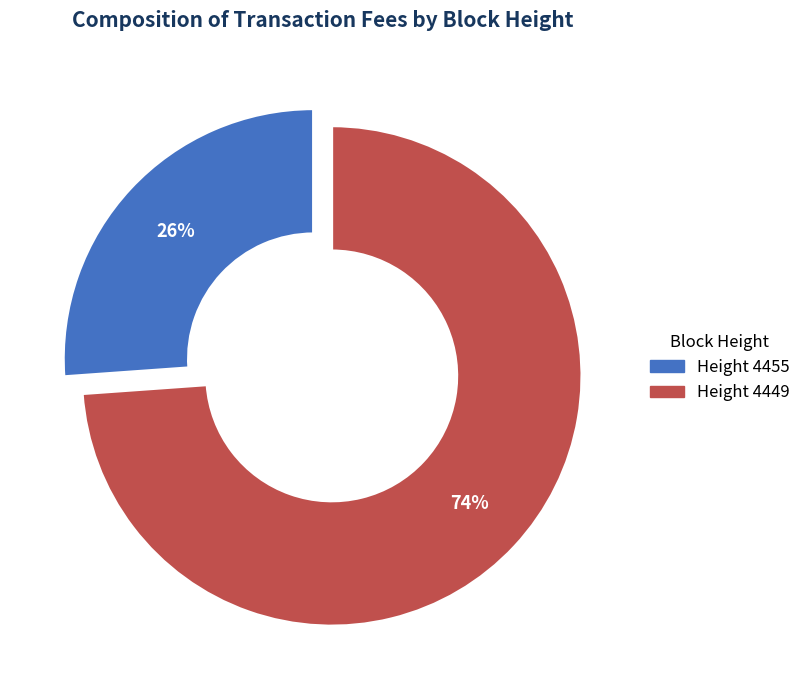

The Height 4449 slice represents 74% of the pie. True or false?

True